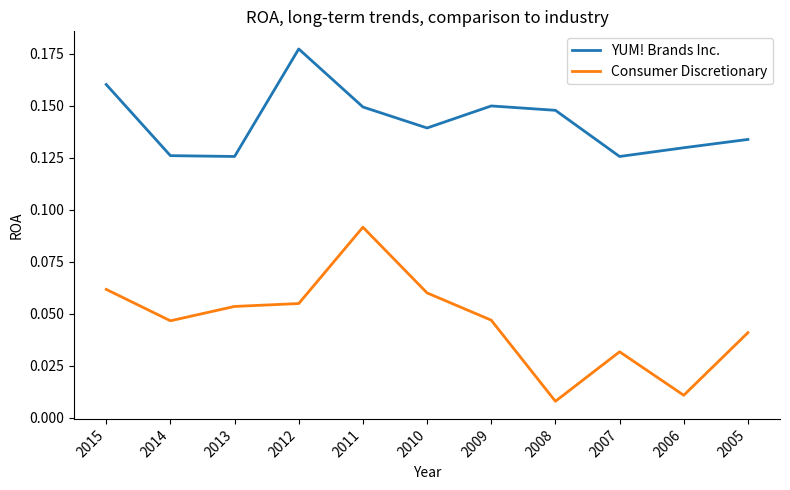

True or false: Consumer Discretionary and YUM! Brands Inc. intersect in this chart.

False